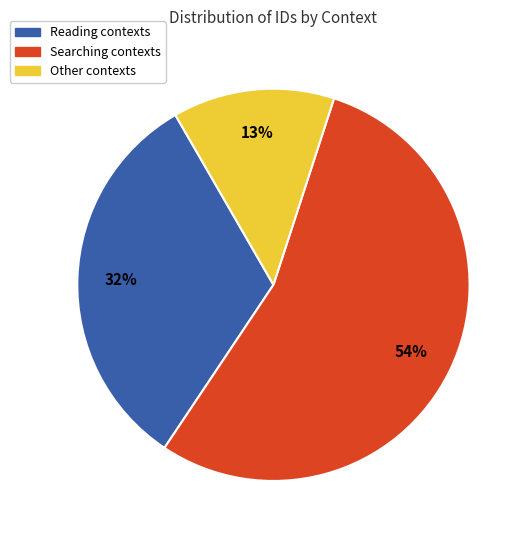

True or false: Searching contexts accounts for 54% of the total.

True